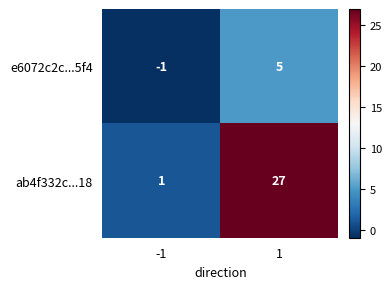

What is the difference between the e6072c2c...5f4 values at -1 and 1?

6